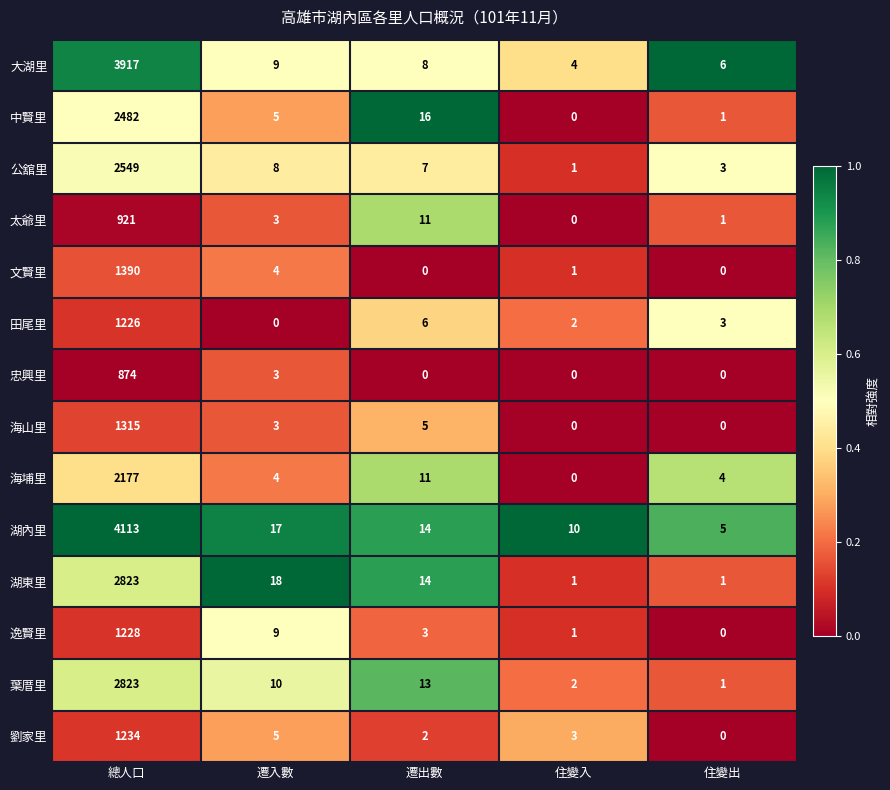

Which series has the largest range (max minus min)?

湖內里